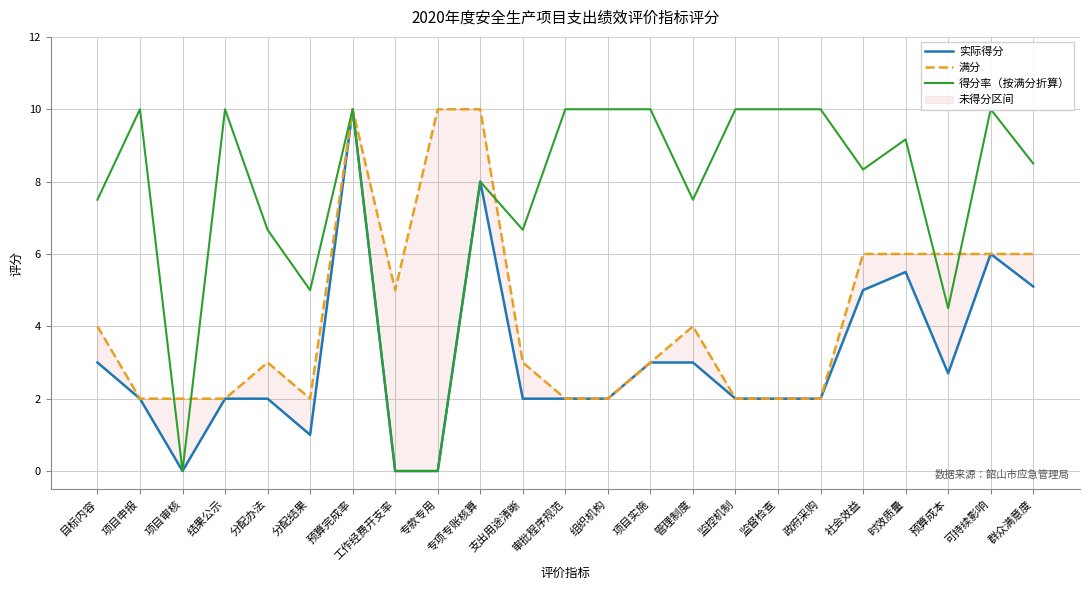

What is the total value across all series at 分配办法?

11.7